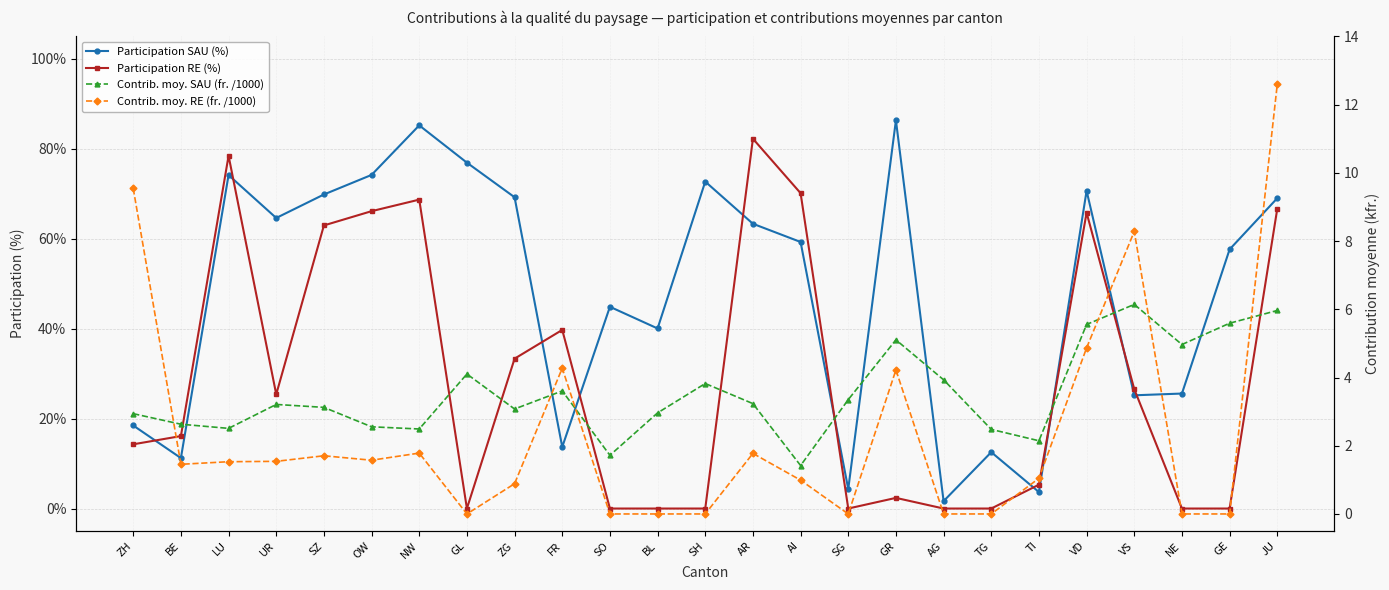

True or false: Participation SAU (%) has a value of 1.2 at SH.

False